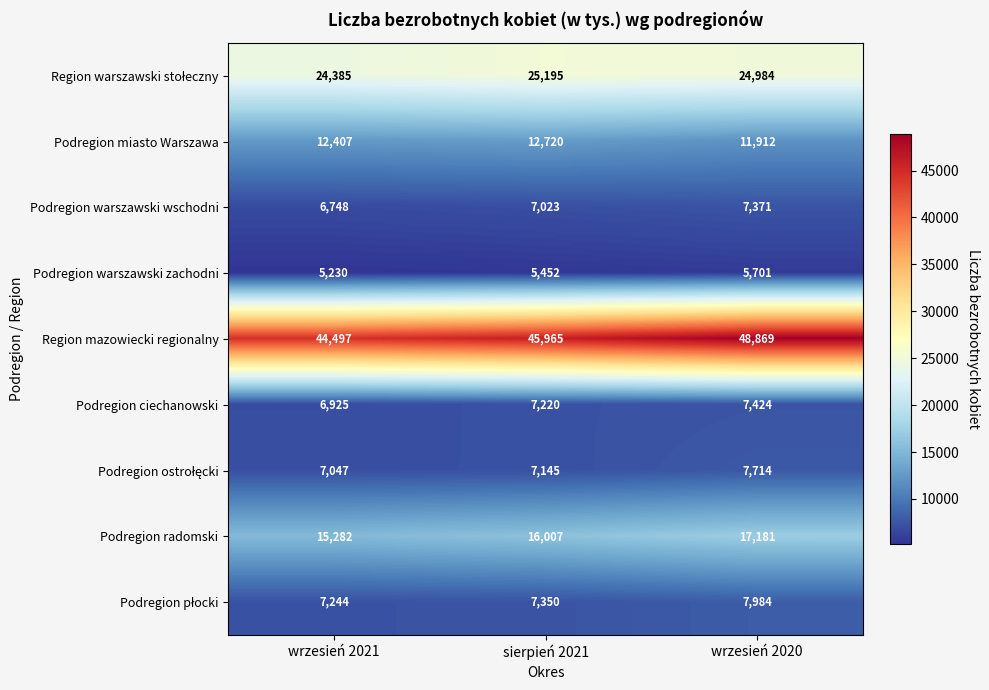

Which series has the largest range (max minus min)?

Region mazowiecki regionalny